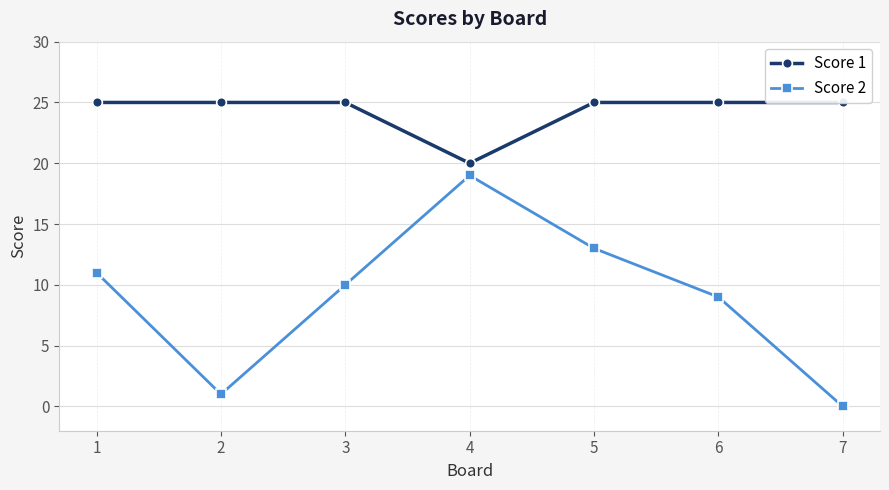

Where is the first local minimum for Score 1?

4